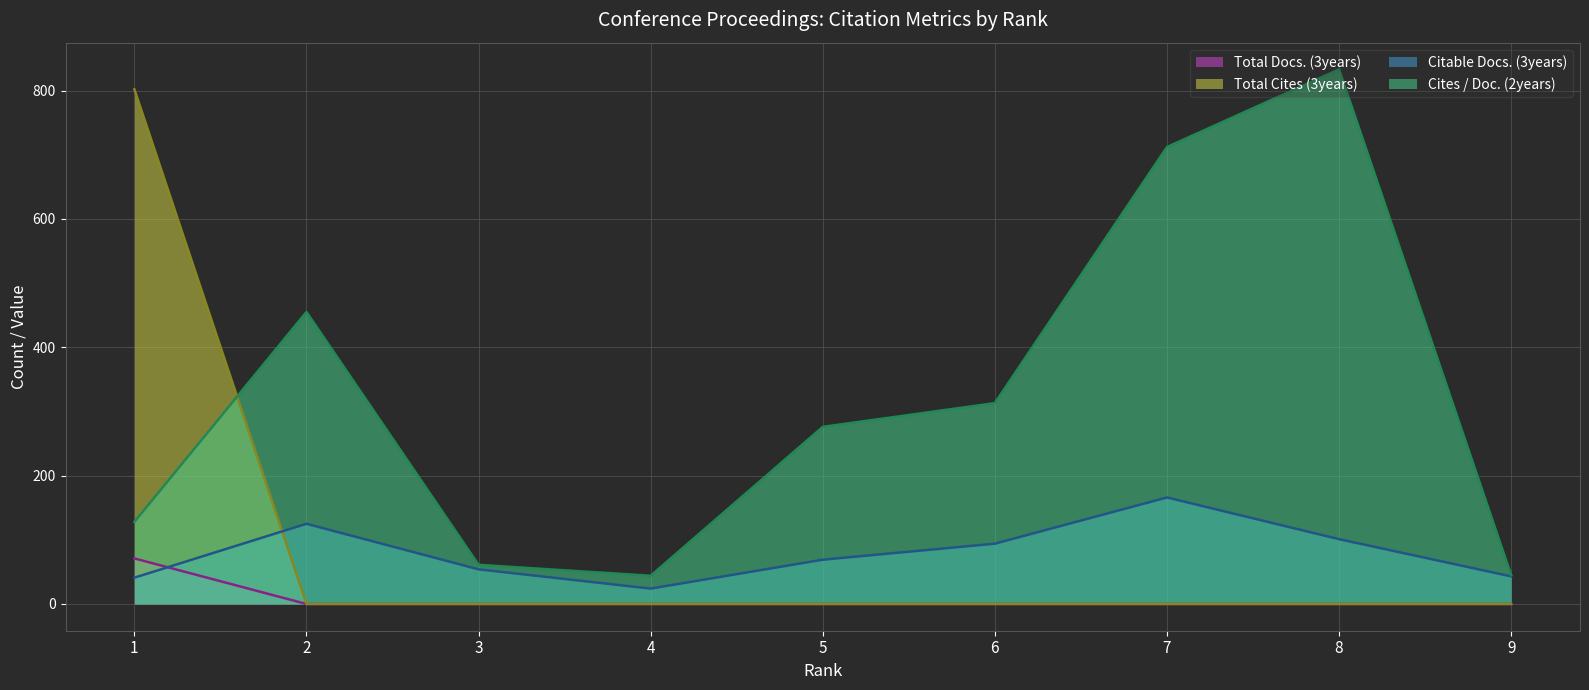

At how many categories does at least one series exceed 121?

6